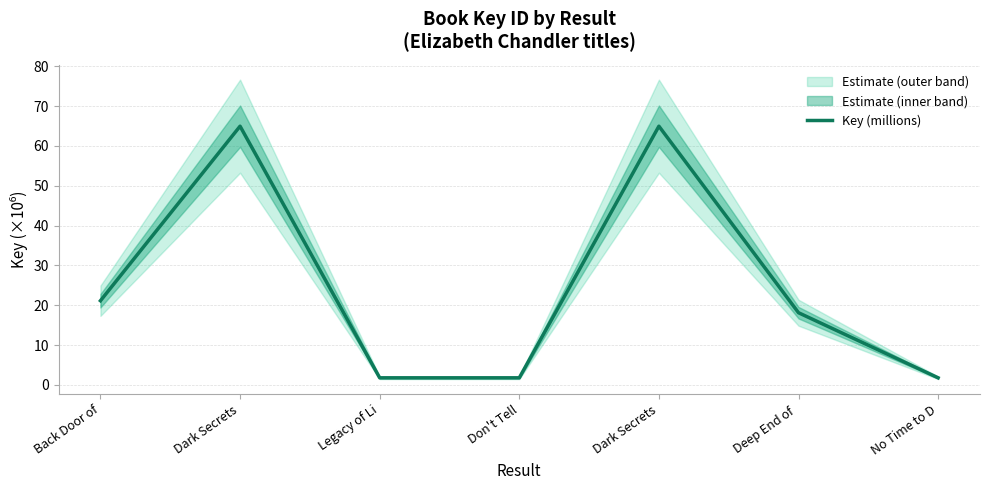

What is the sum of the values at Deep End of  and Dark Secrets?

83.1